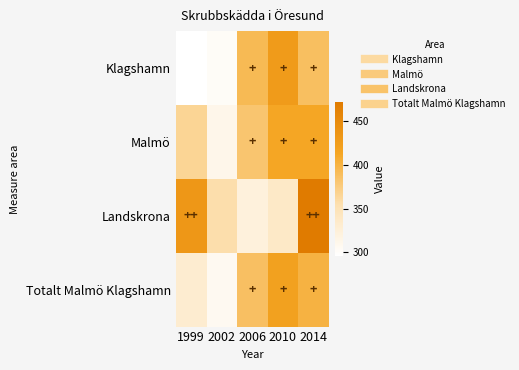

List the series in order of their overall mean, highest first.

Landskrona, Malmö, Totalt Malmö Klagshamn, Klagshamn